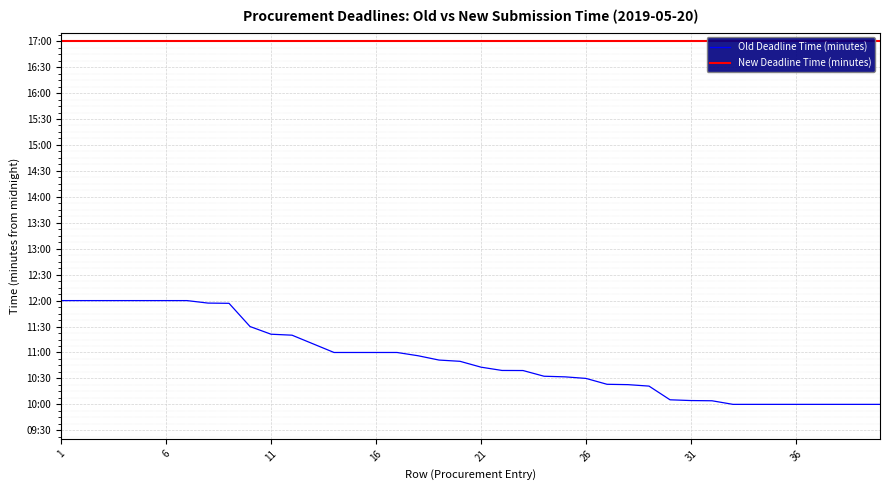

Which series has the largest total across all categories?

New Deadline Time (minutes)